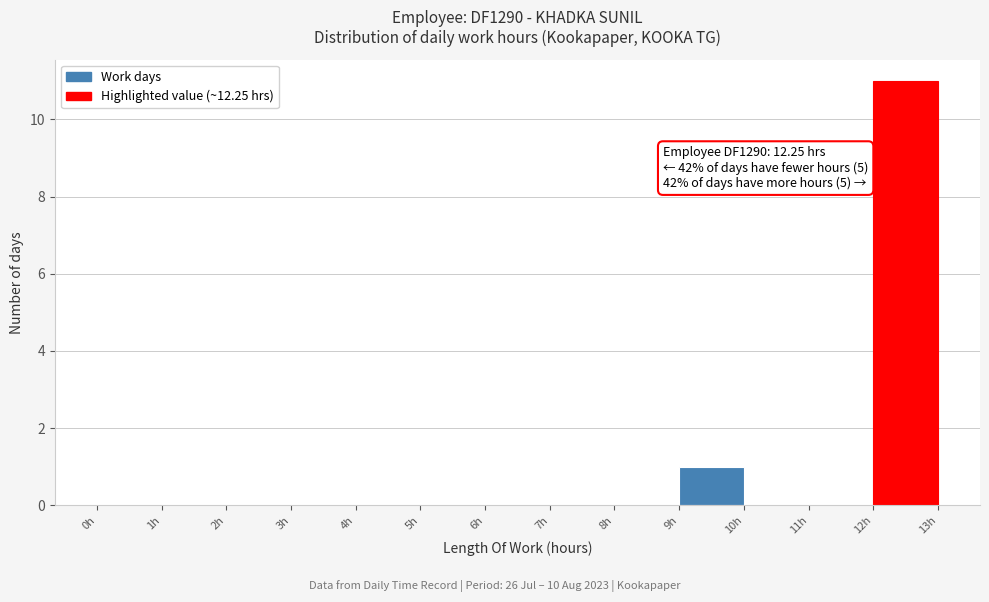

Over which range of the x-axis is the bar tallest?

12 to 13